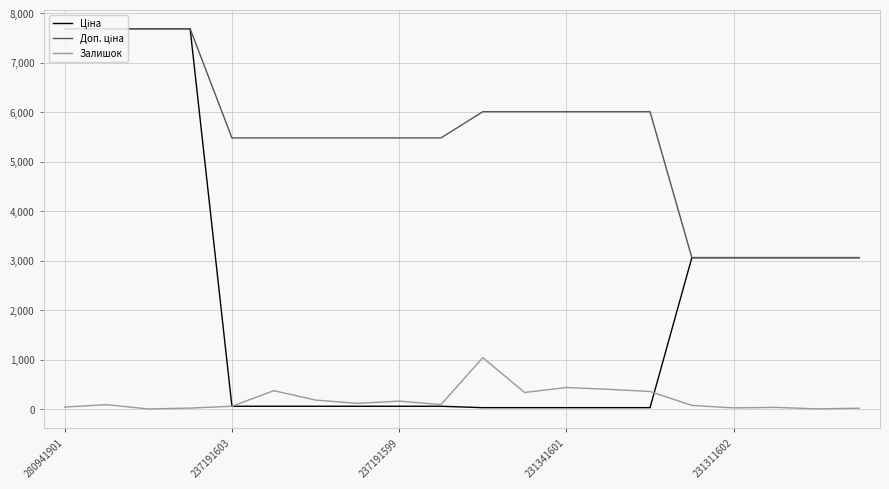

What is the maximum value shown in the chart?

7688.0